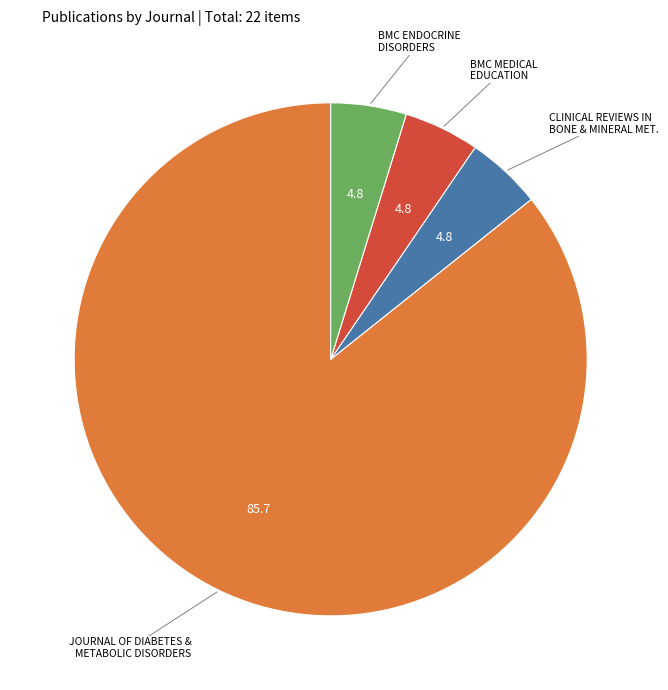

Count the number of slices in the pie.

4